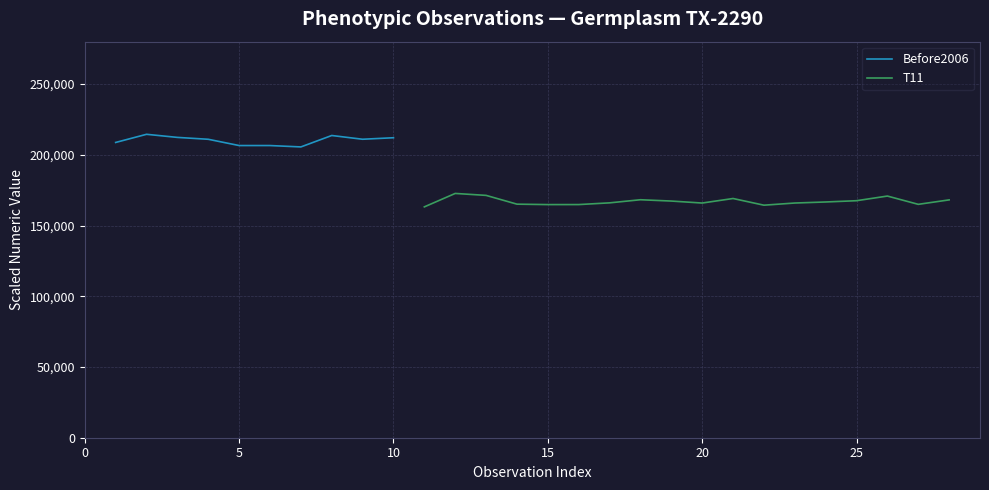

What is the difference between the maximum and minimum values in the Before2006 series?

8926.3